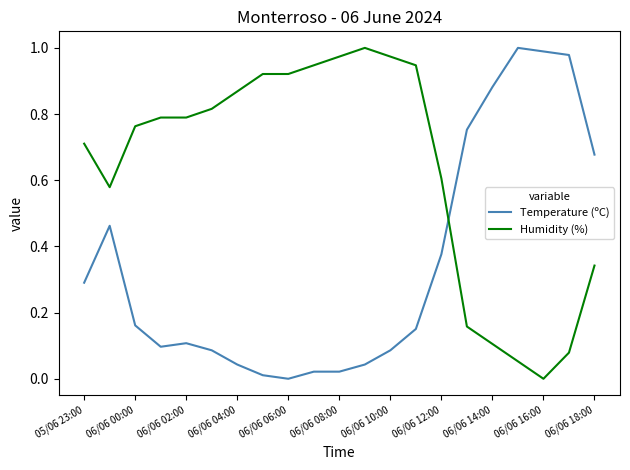

How many intersections are there between Temperature (ºC) and Humidity (%)?

1